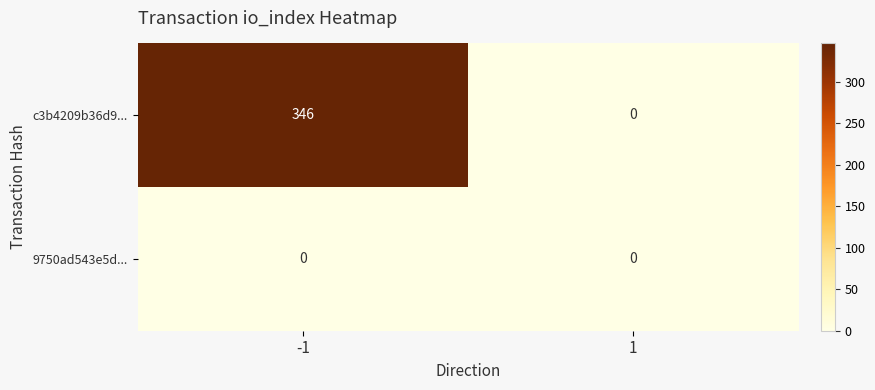

Reading left to right, what are all the values shown in this chart?

c3b4209b36d9...: -1=346	1=0
9750ad543e5d...: -1=0	1=0